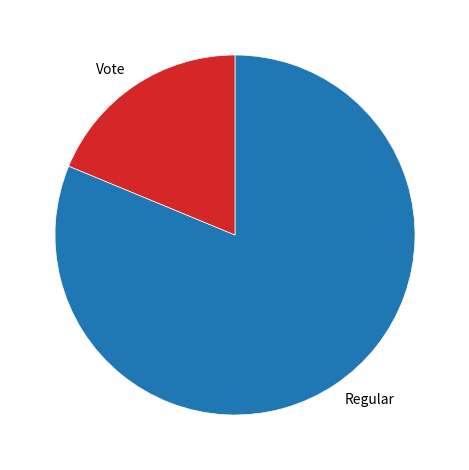

Which category accounts for the majority?

Regular